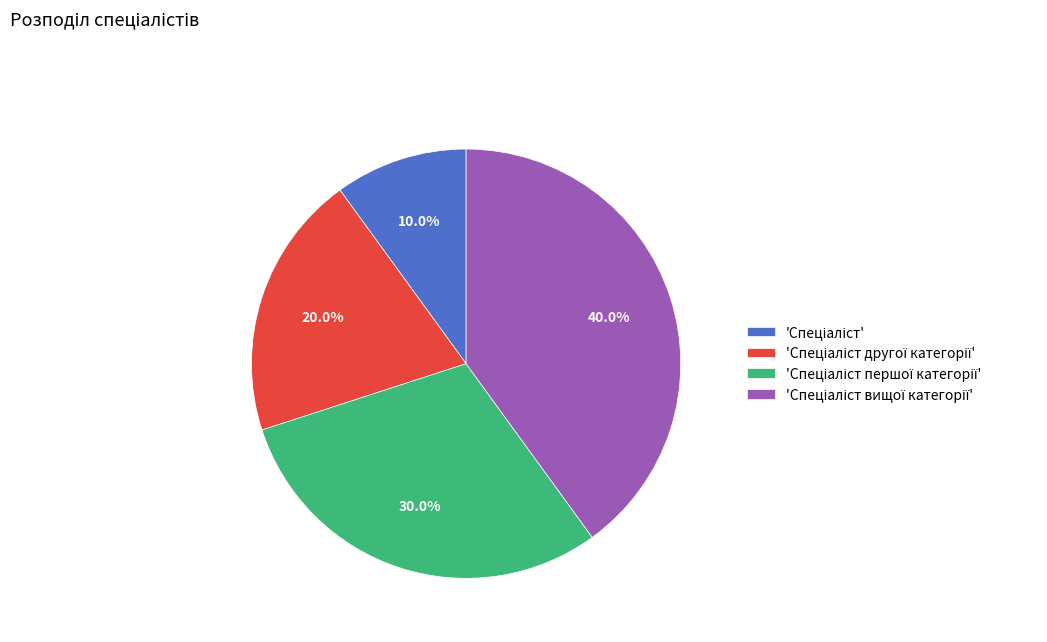

Is there any slice that represents more than half of the pie?

No